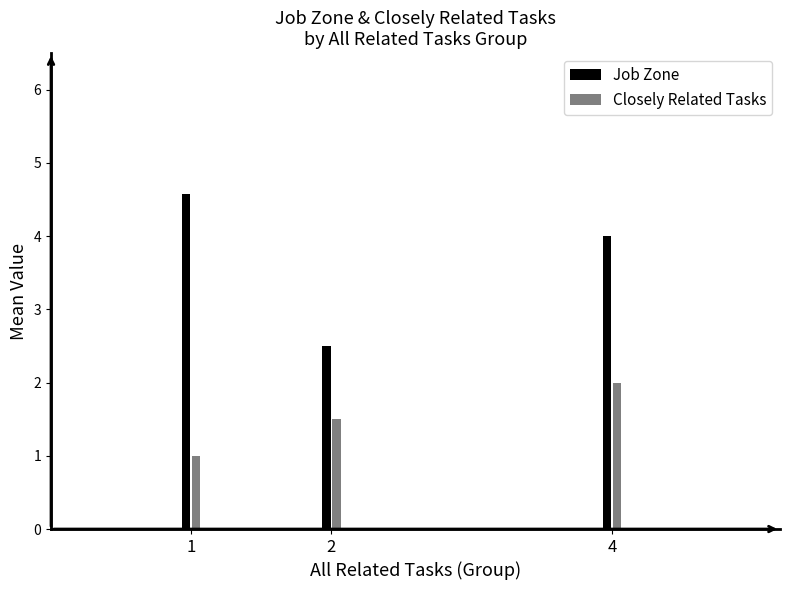

List the series in order of their peak value, highest first.

Job Zone, Closely Related Tasks